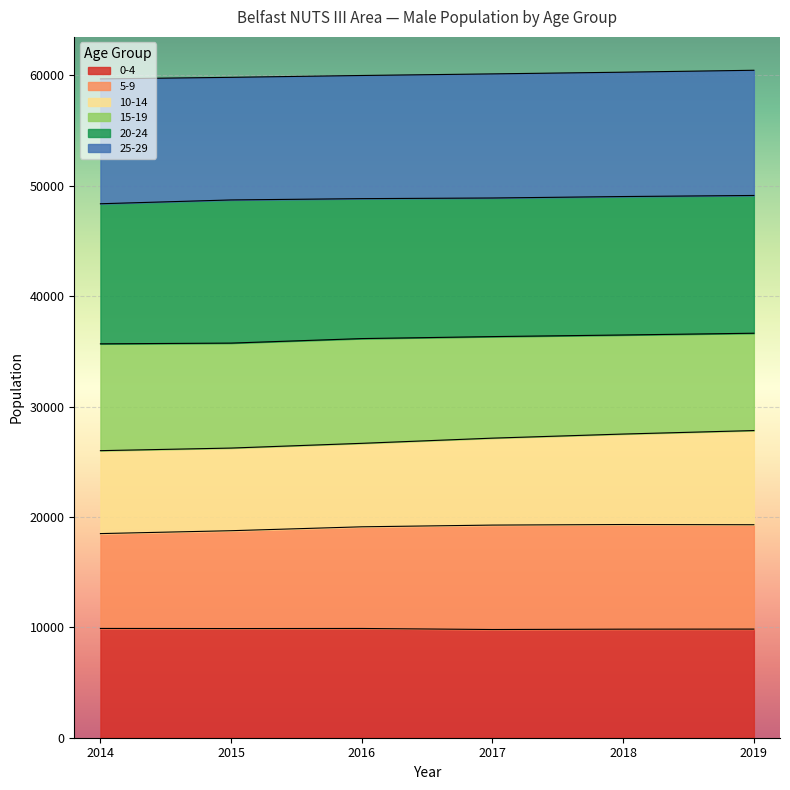

What is the total value across all series at 2017?

60133